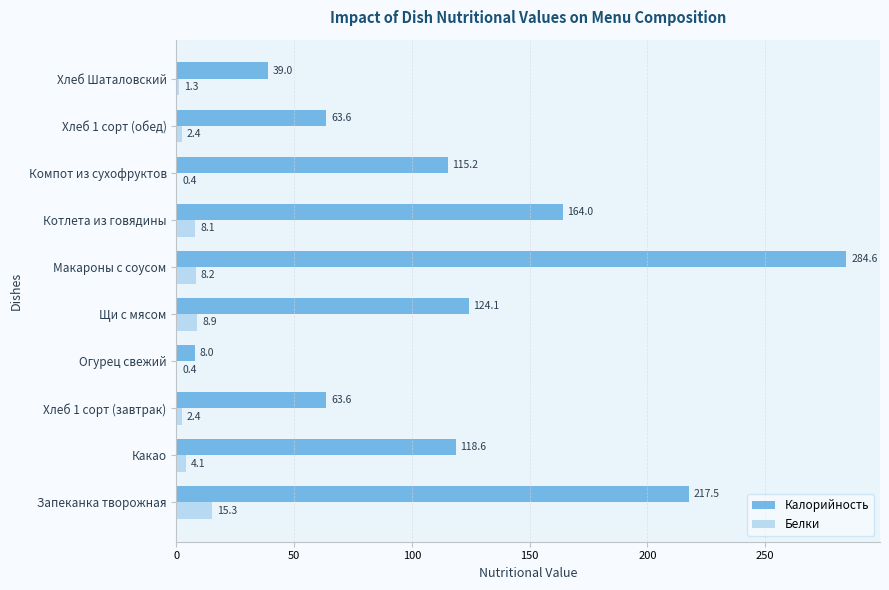

Where is Калорийность nearest to the value 146?

Котлета из говядины